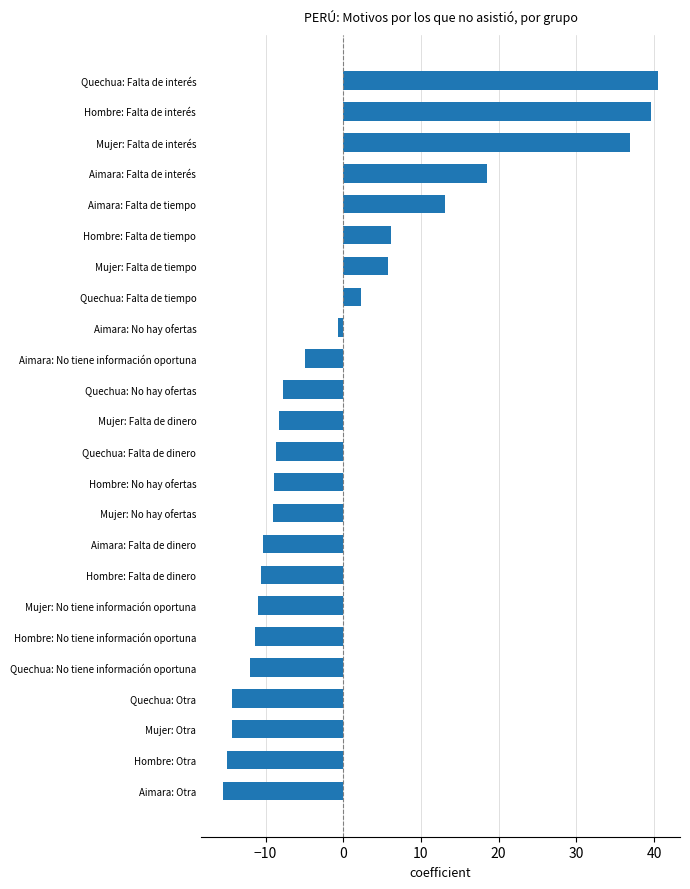

Where is the data nearest to the value 12?

Aimara: Falta de tiempo